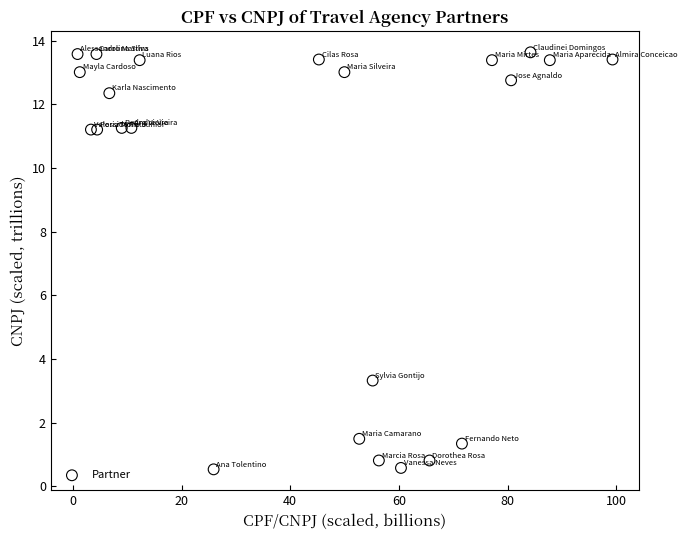

What is the range of Y values (max minus min)?

13.1